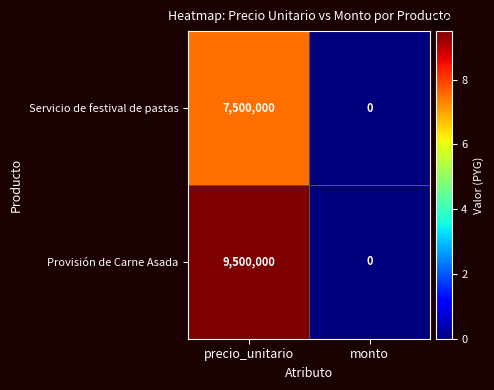

Is it true that Provisión de Carne Asada equals 6050274 at precio_unitario?

False